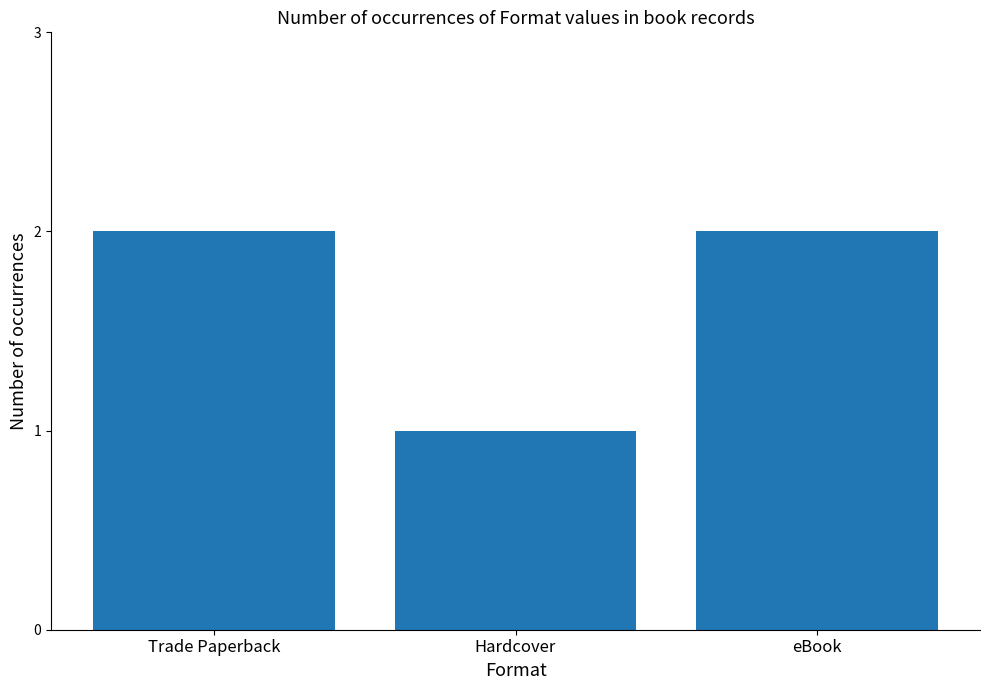

What is the sum of the values at Hardcover and Trade Paperback?

3